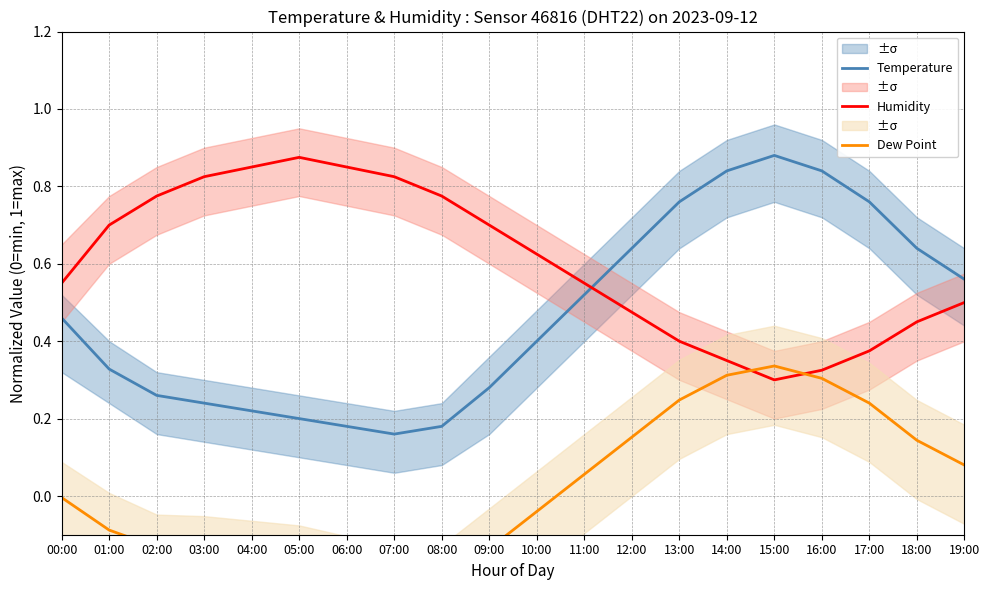

What is the sum of the Humidity values at 16:00 and 17:00?

0.7